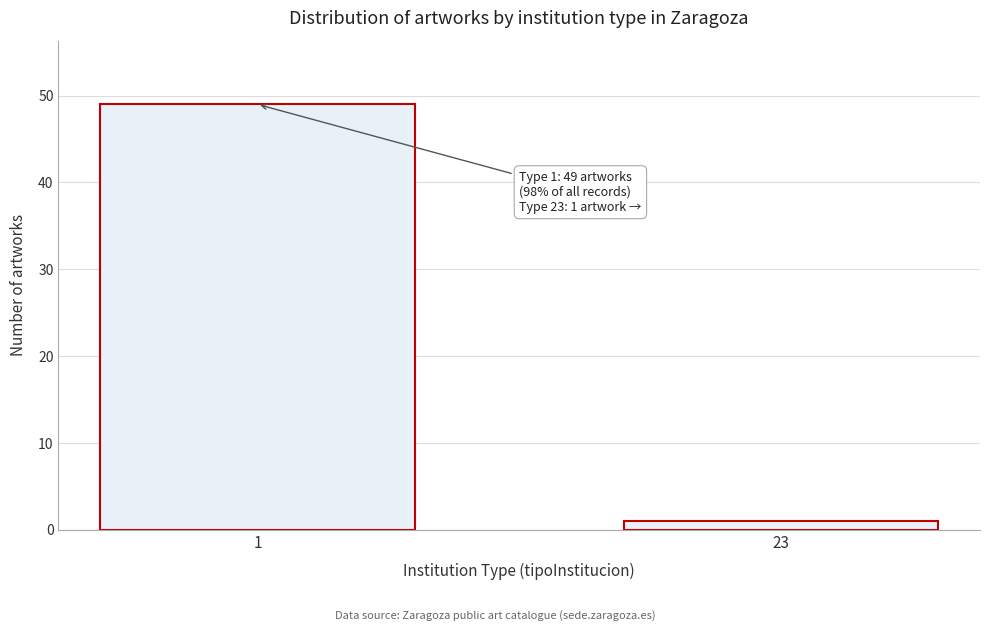

Reading right to left, list all the values displayed in this chart.

23=1	1=49